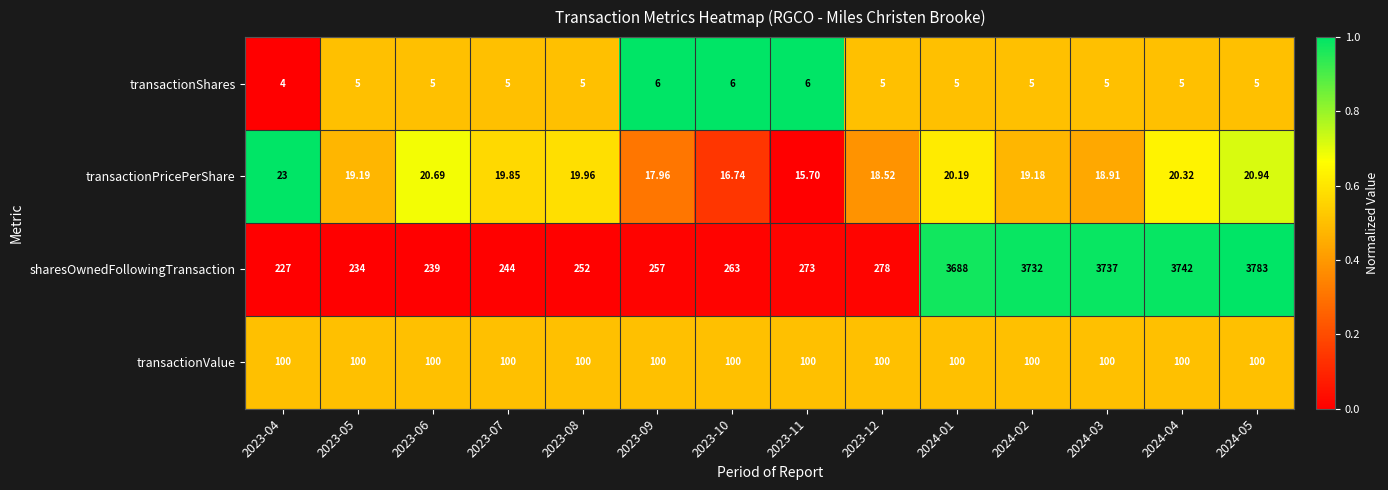

Between 2024-02 and 2024-05, which series saw the biggest shift?

sharesOwnedFollowingTransaction